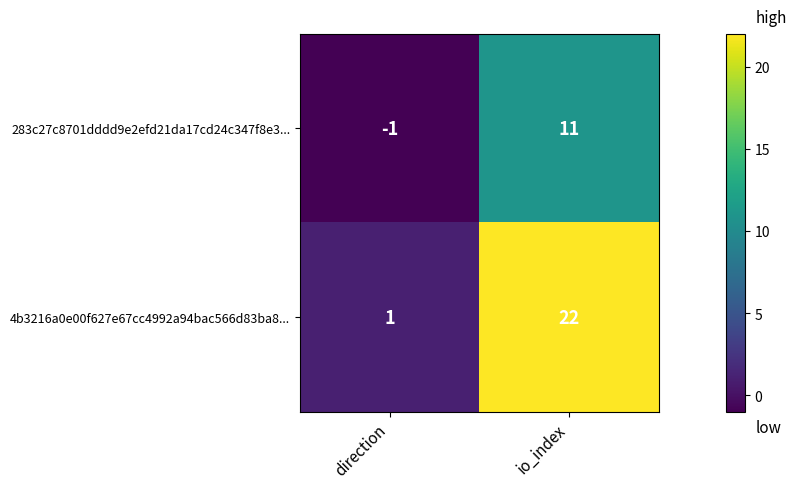

At how many categories does at least one series exceed 14?

1